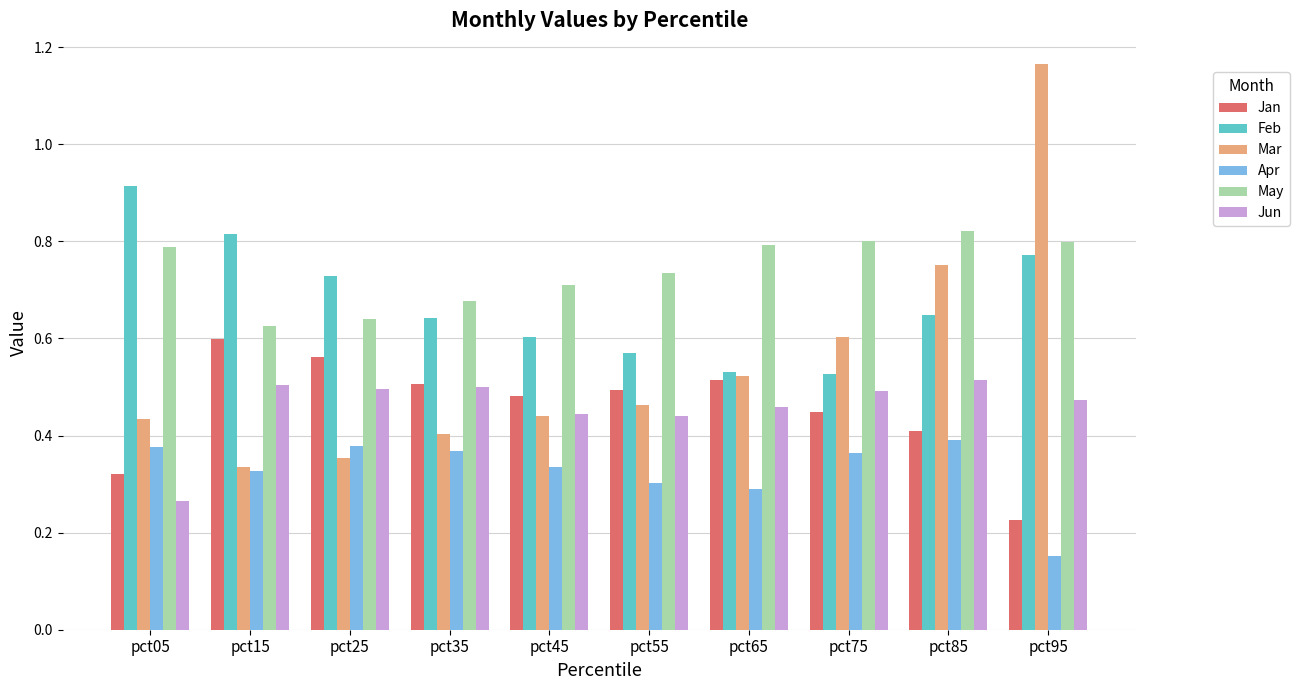

True or false: May has a value of 0.3 at pct25.

False